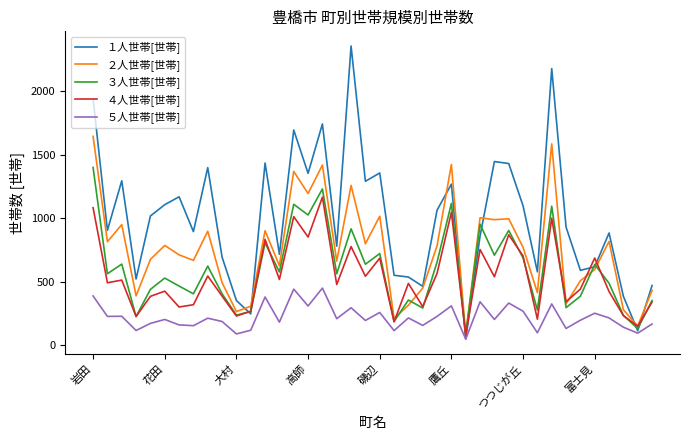

Which series has the largest total across all categories?

１人世帯[世帯]